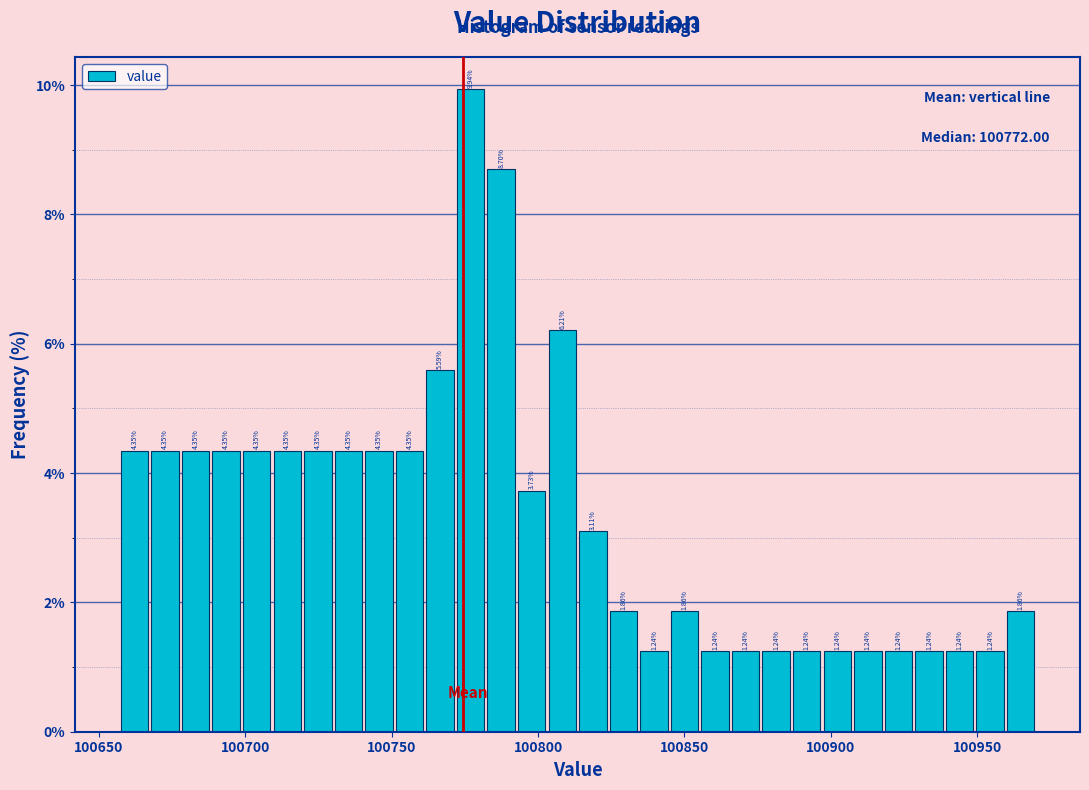

Around what value on the x-axis is the tallest bar? Give the approximate position of its centre, as read against the axis.

100775